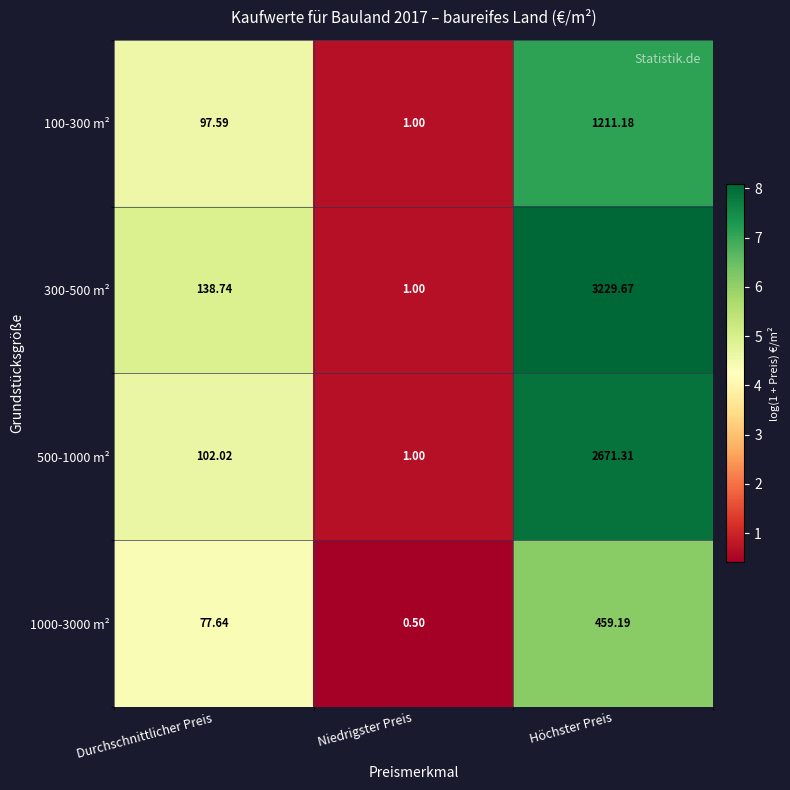

How many distinct data groups are displayed?

4